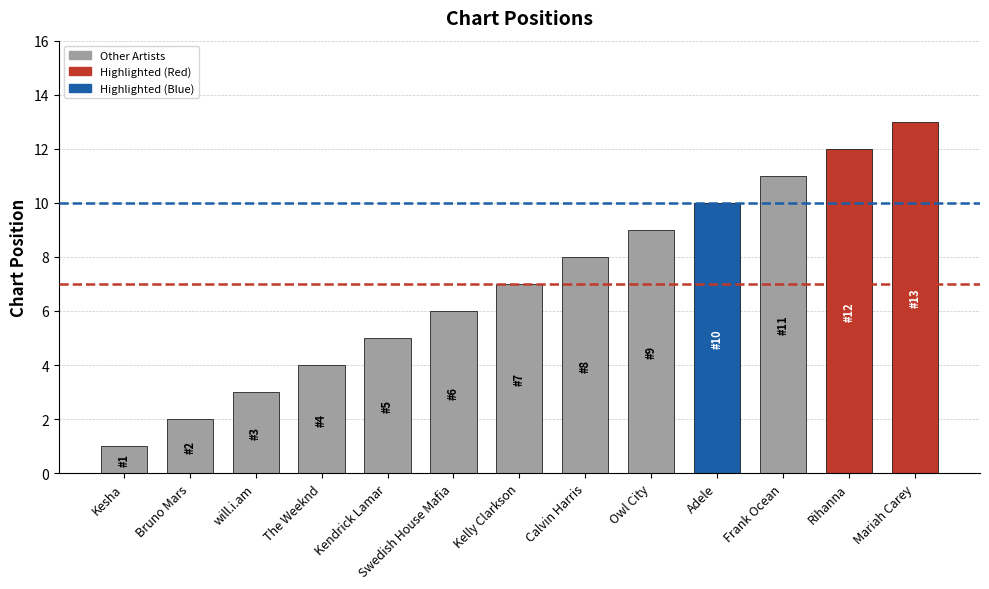

What position from the left is Owl City?

9